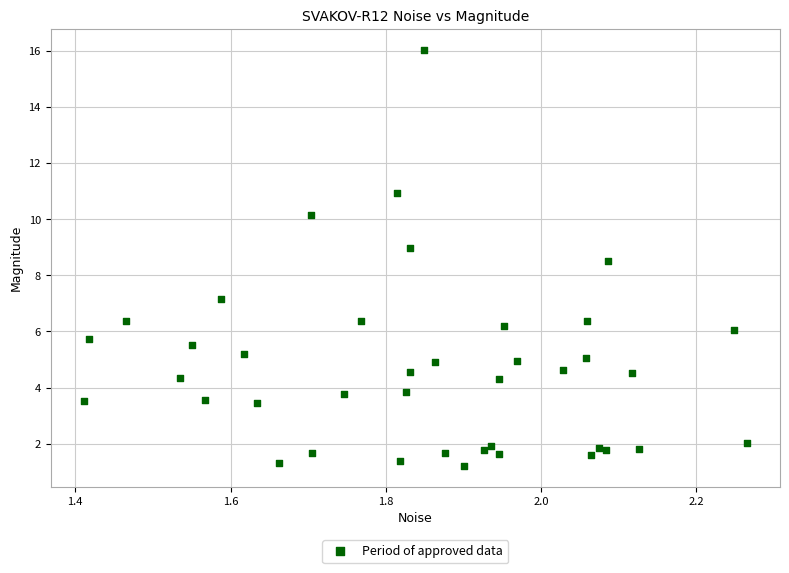

What Y value in the scatter plot is closest to 8?

8.5